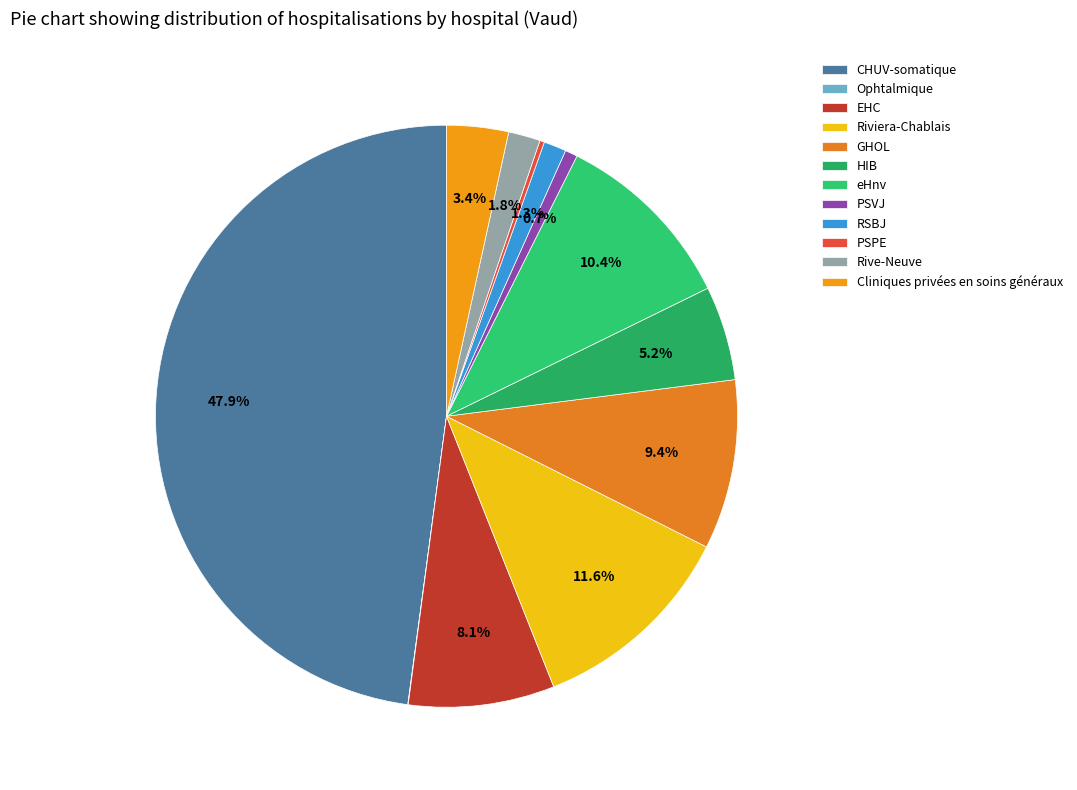

What percentage is the GHOL slice, to the nearest percent?

9%